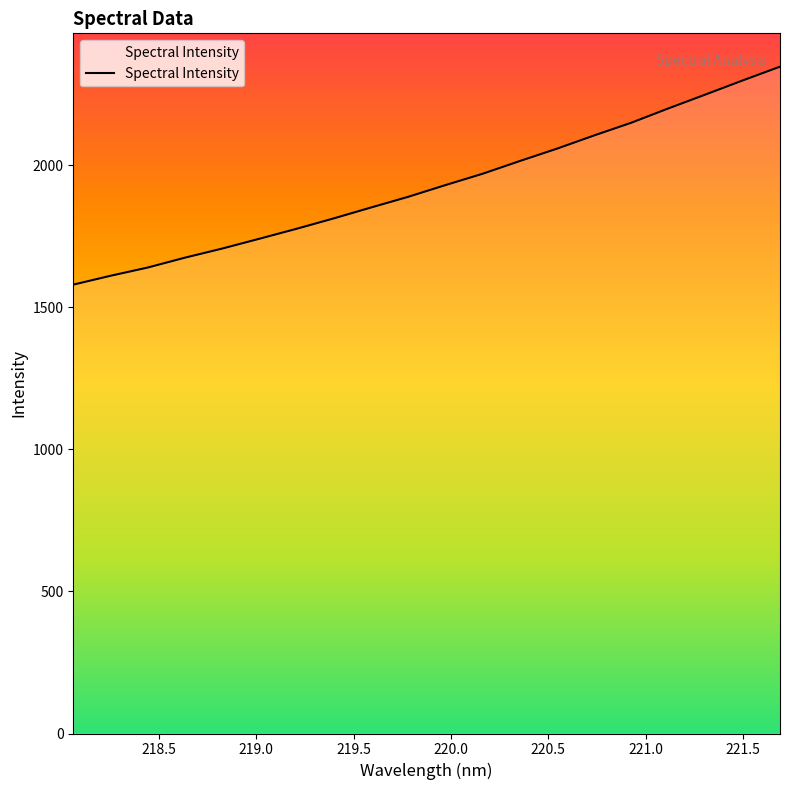

What is the smallest value displayed?

1580.2